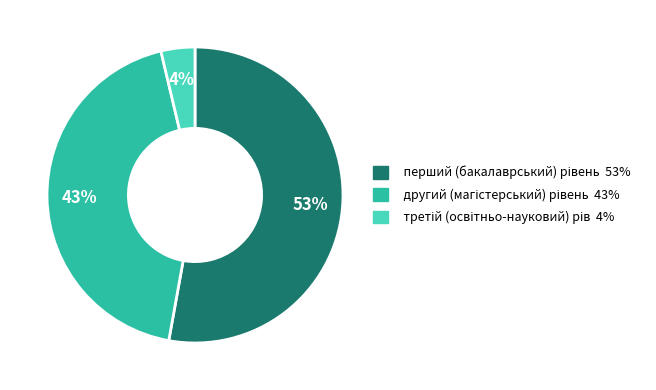

Is there any slice that represents more than half of the pie?

Yes